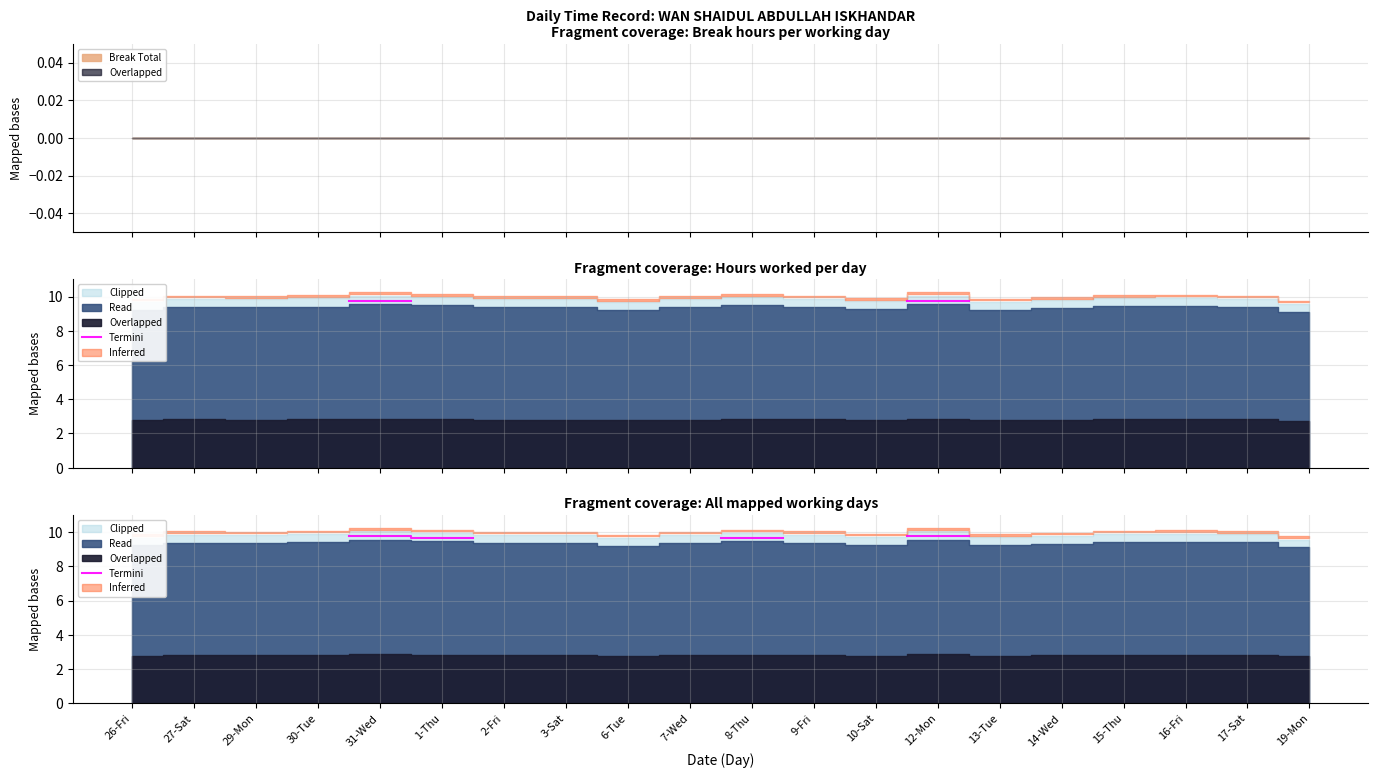

How many values are above zero?

4